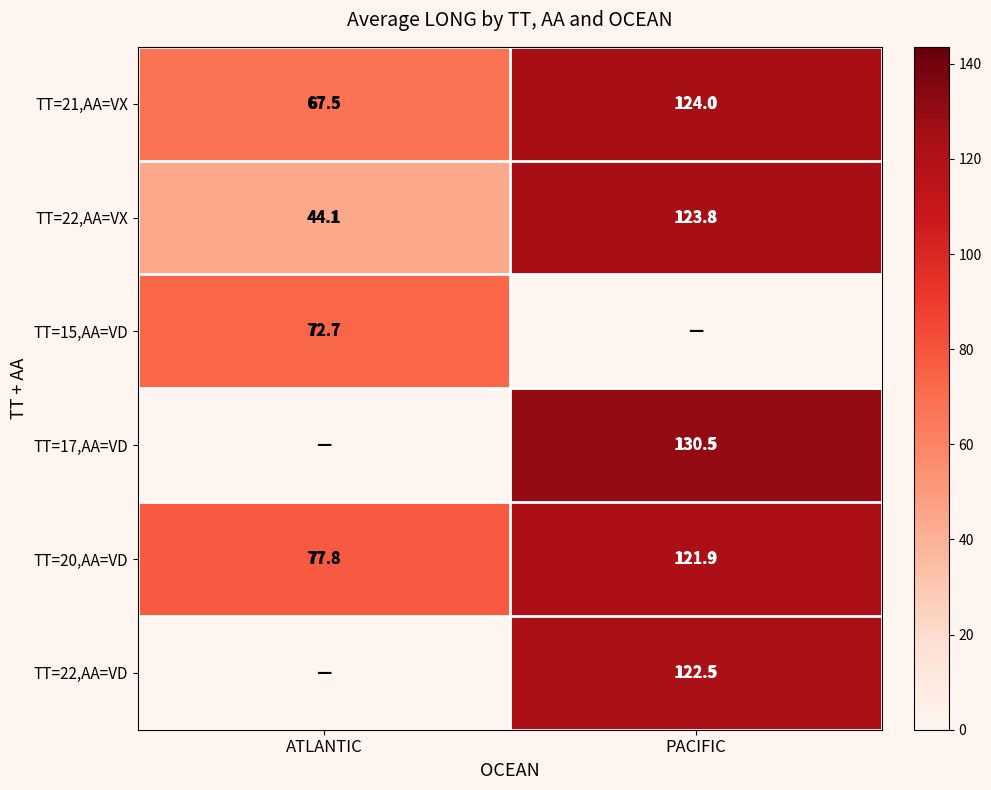

Is the value of TT=21,AA=VX at PACIFIC greater than the value of TT=20,AA=VD at ATLANTIC?

Yes